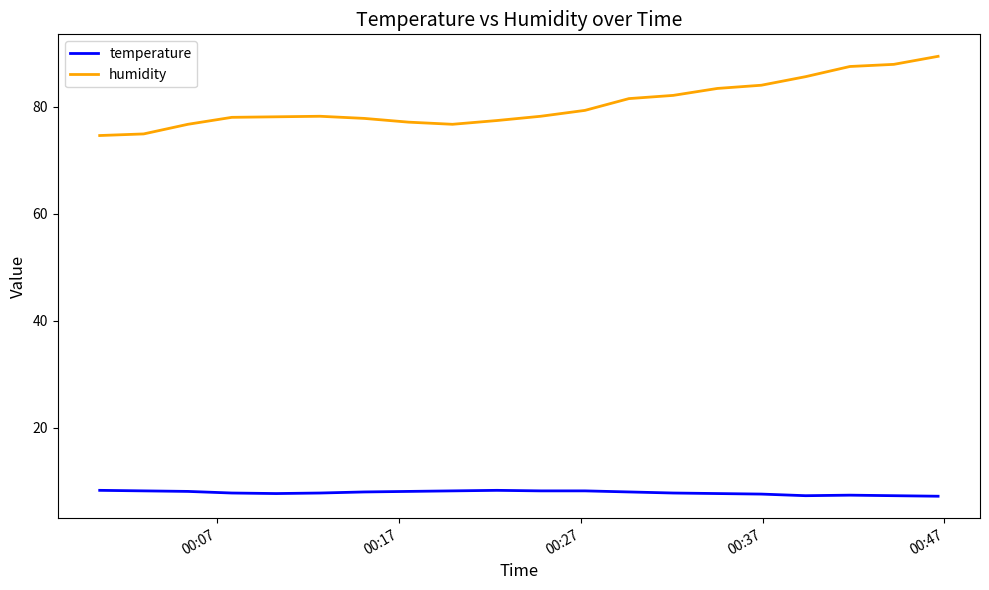

How many lines are shown in the chart?

2